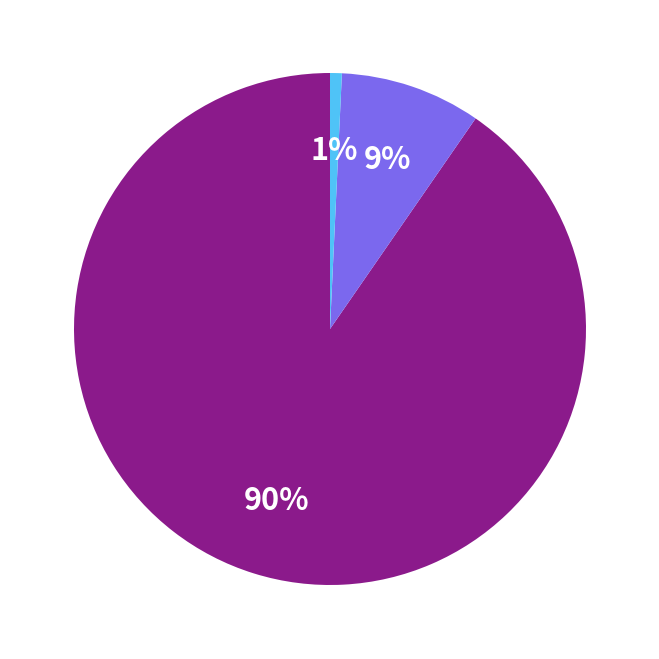

Is there a majority slice in this chart?

Yes